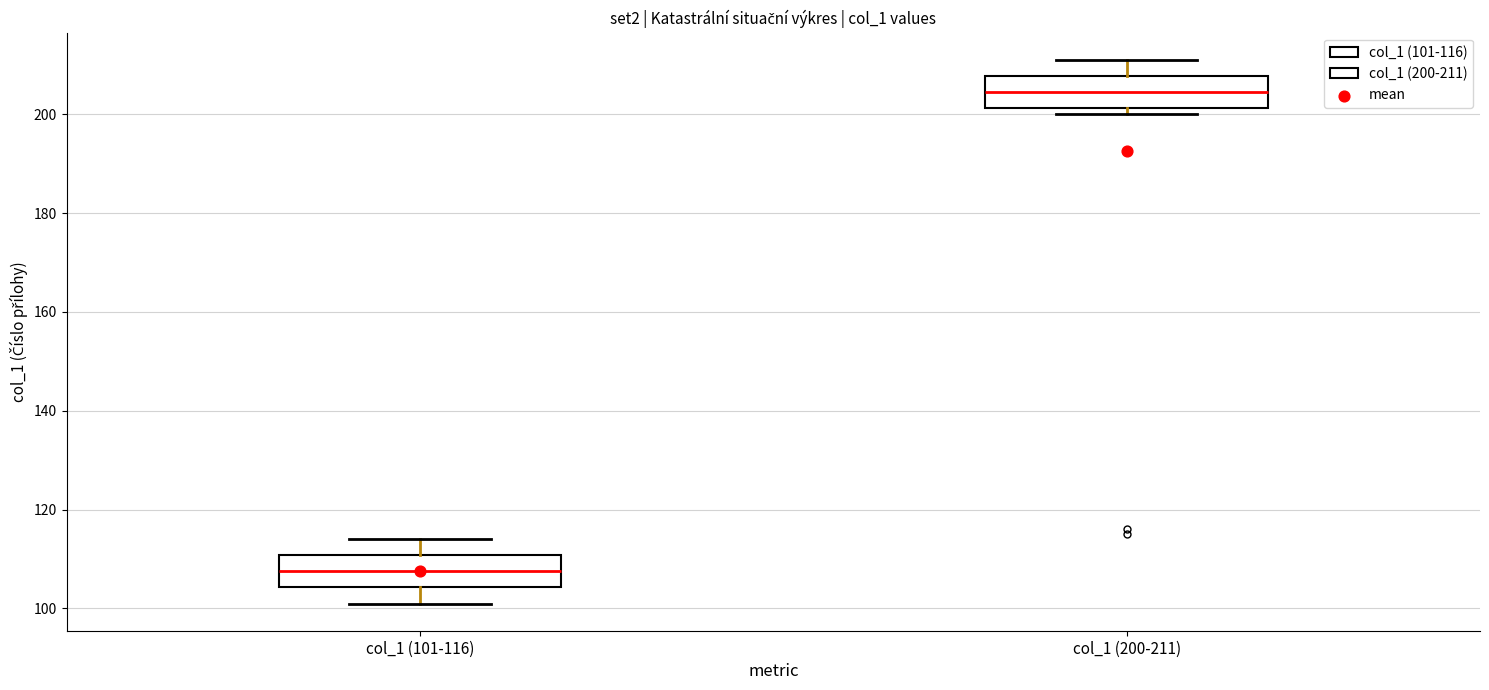

Which box has the highest median line?

col_1 (200-211)